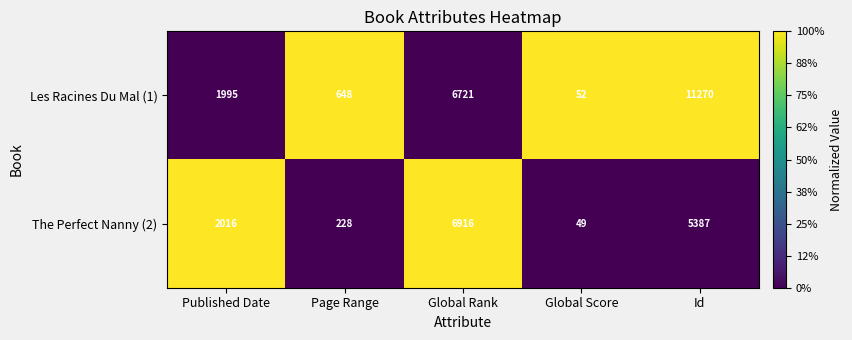

What is the maximum value shown in the chart?

11270